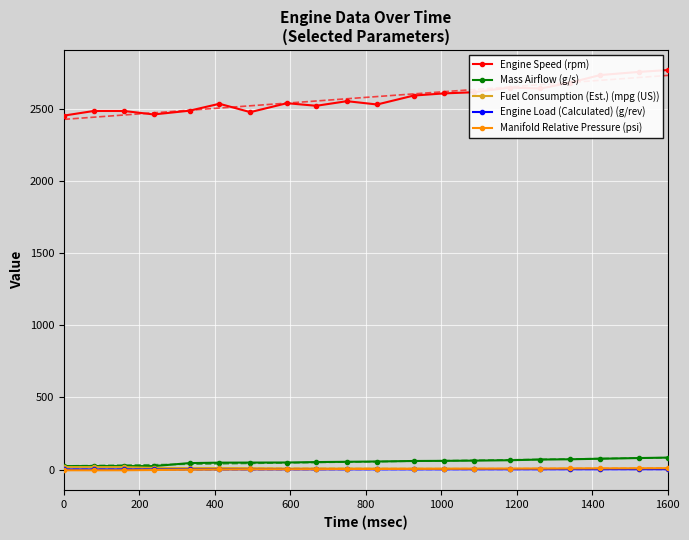

True or false: Engine Speed (rpm) has more than 0 points higher than both neighbors.

True